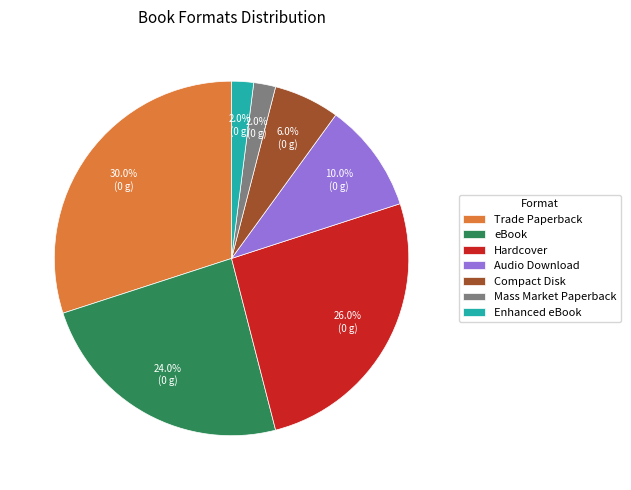

Is there a majority slice in this chart?

No